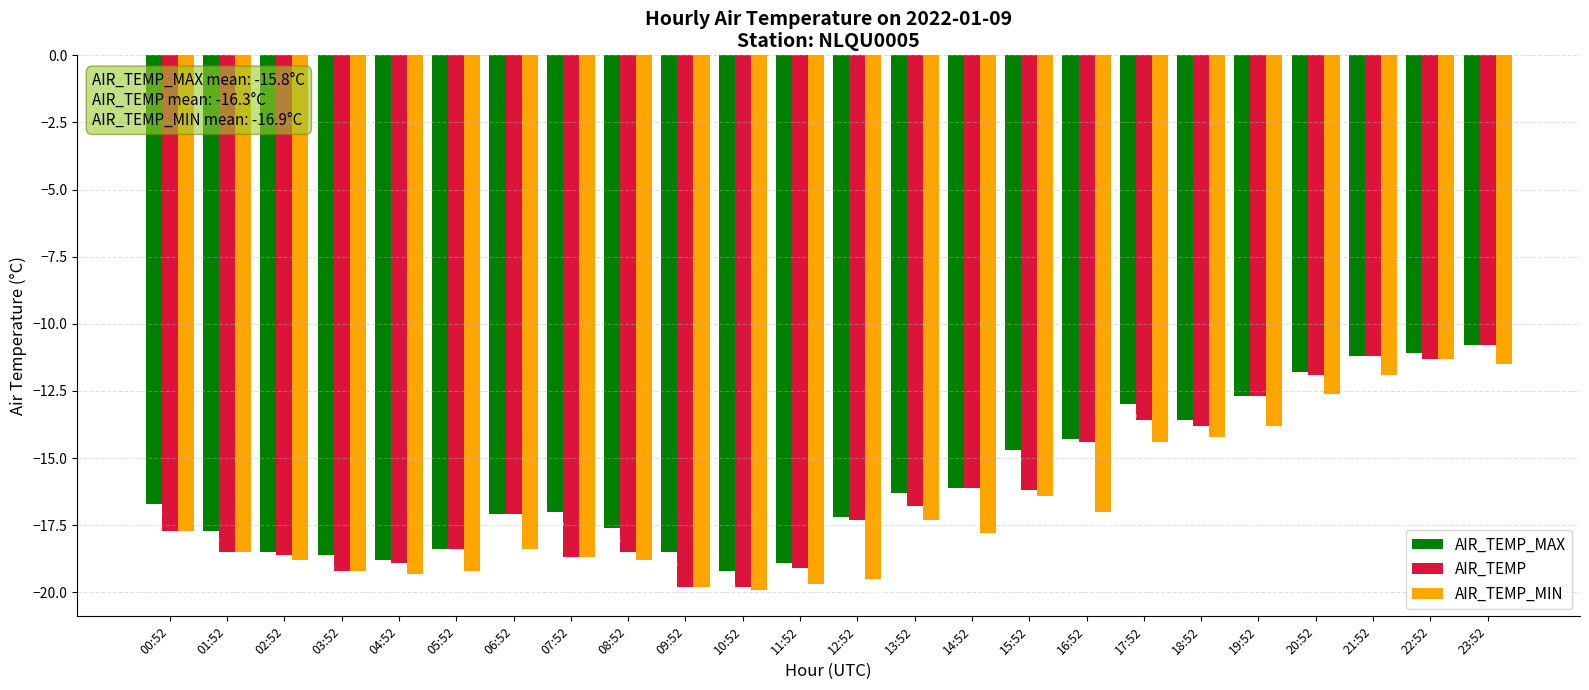

What is the difference between the AIR_TEMP values at 00:52 and 15:52?

1.5